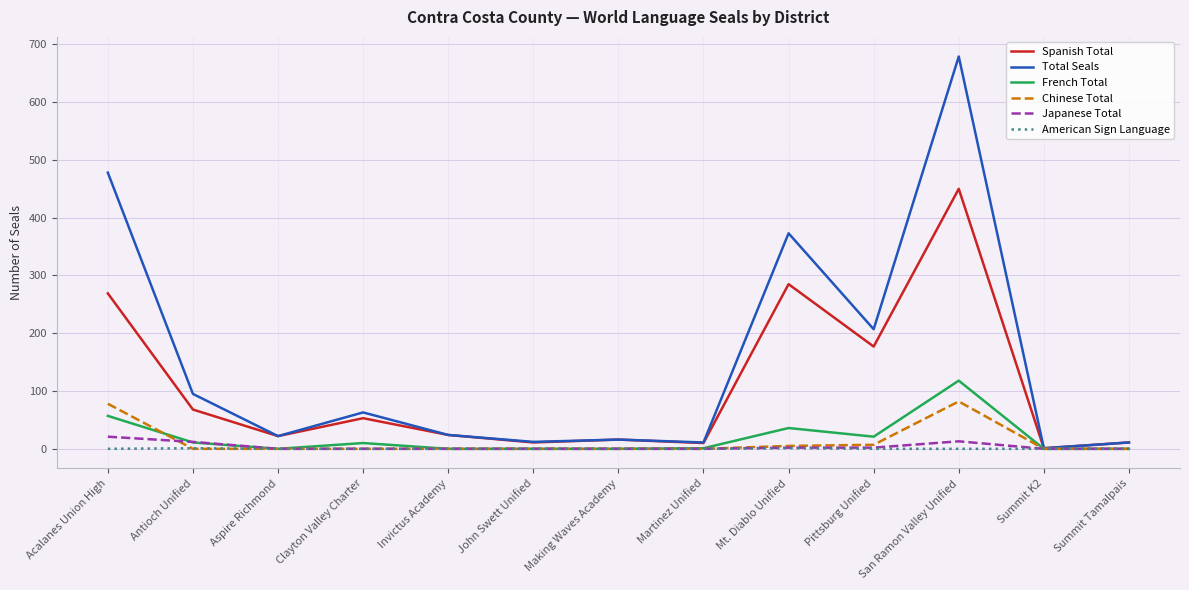

True or false: Total Seals has a value of 203 at Mt. Diablo Unified.

False